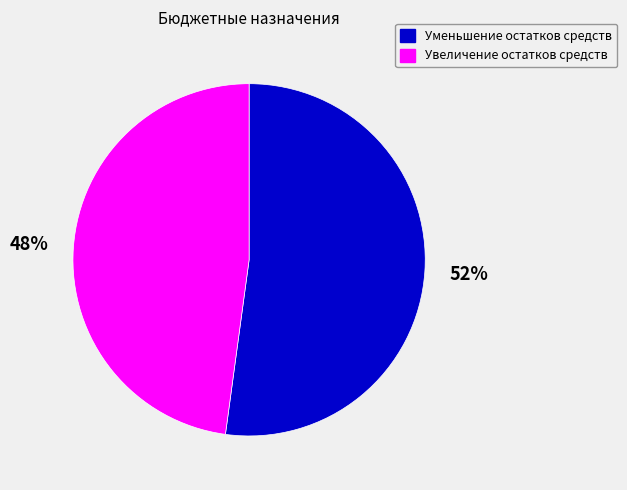

Is it true that Увеличение остатков средств is 36% of the pie?

False